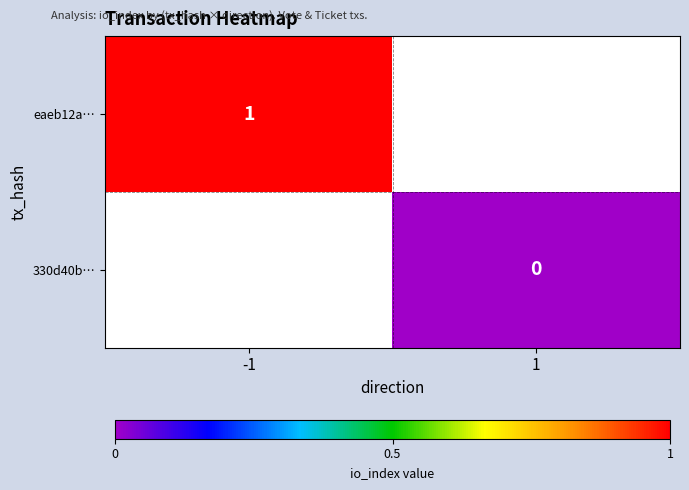

True or false: eaeb12a… has a value of 1.4 at -1.

False